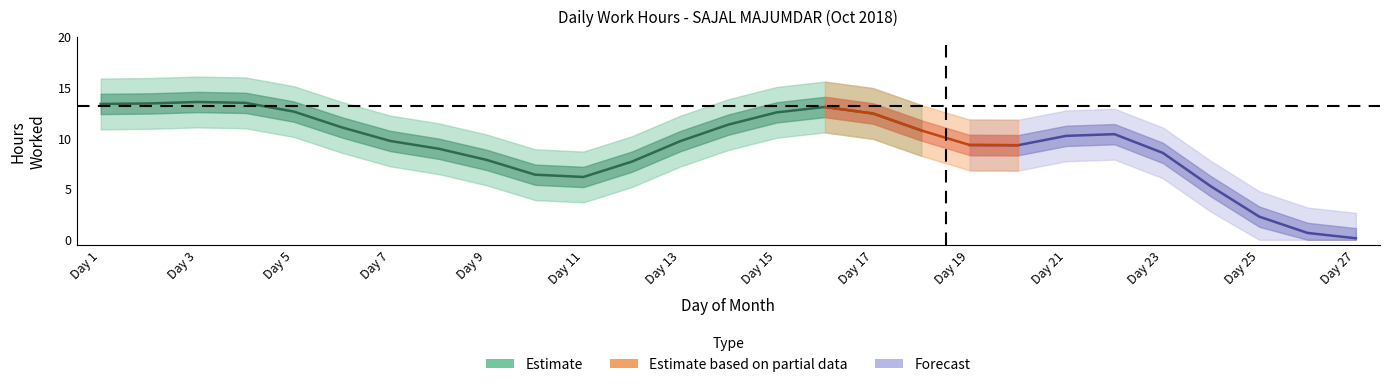

What is the change in value from 1 to 15?

-0.2